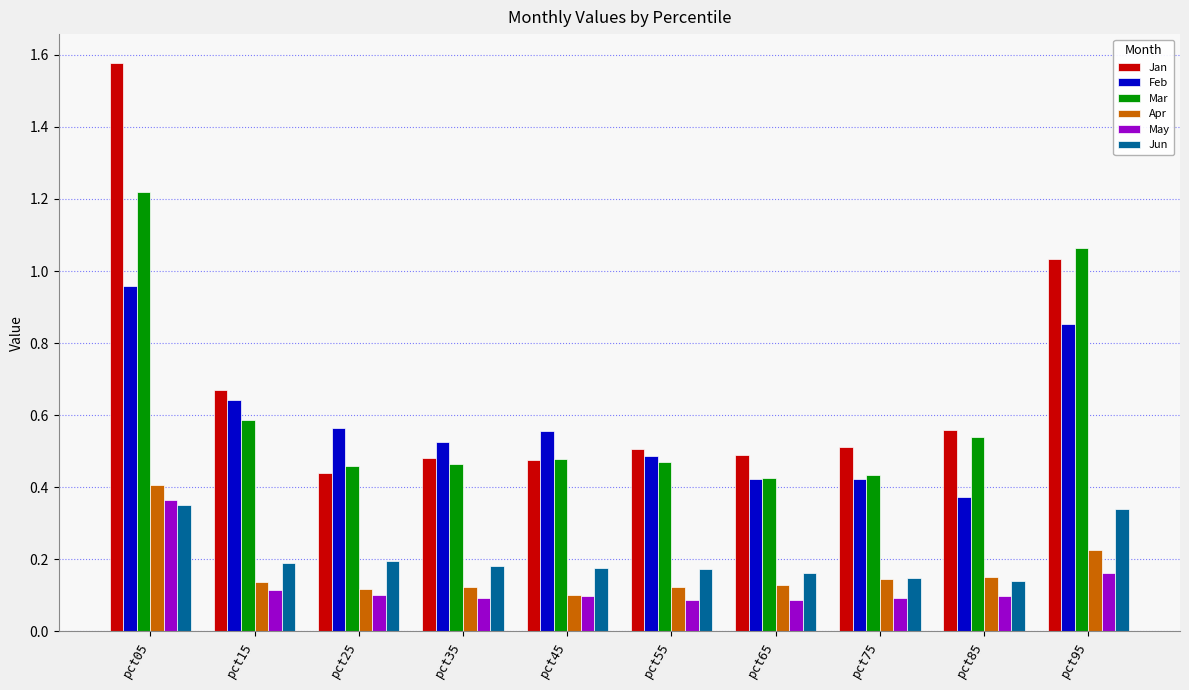

Which series has the widest spread of values?

Jan